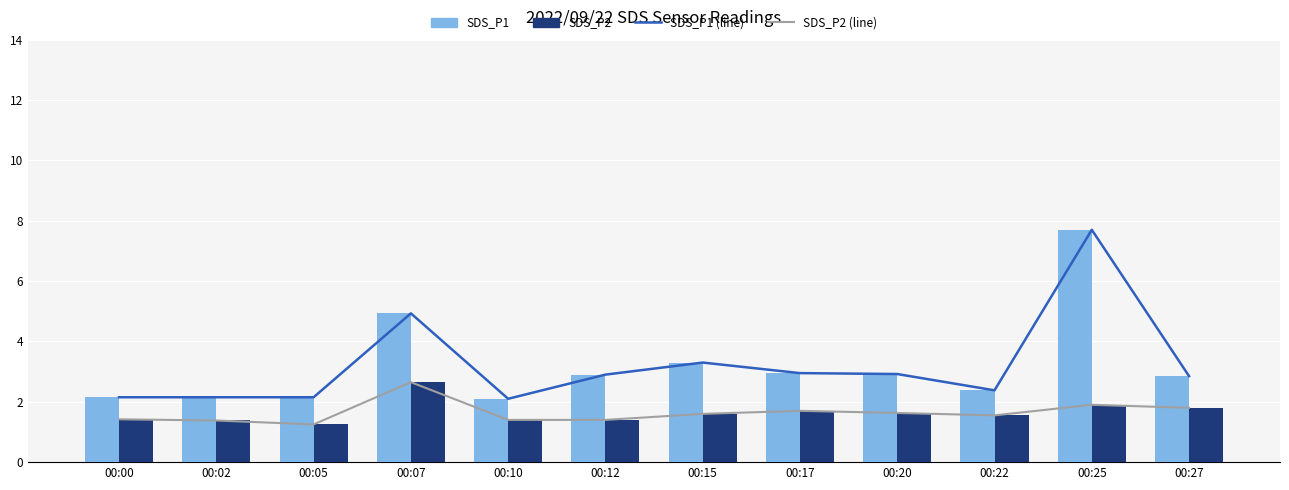

Reading left to right, transcribe all the data shown in this chart.

SDS_P1 (line): 00:00=2.1	00:02=2.1	00:05=2.1	00:07=4.9	00:10=2.1	00:12=2.9	00:15=3.3	00:17=3.0	00:20=2.9	00:22=2.4	00:25=7.7	00:27=2.9
SDS_P2 (line): 00:00=1.4	00:02=1.4	00:05=1.2	00:07=2.6	00:10=1.4	00:12=1.4	00:15=1.6	00:17=1.7	00:20=1.6	00:22=1.6	00:25=1.9	00:27=1.8
SDS_P1: 00:00=2.1	00:02=2.1	00:05=2.1	00:07=4.9	00:10=2.1	00:12=2.9	00:15=3.3	00:17=3.0	00:20=2.9	00:22=2.4	00:25=7.7	00:27=2.9
SDS_P2: 00:00=1.4	00:02=1.4	00:05=1.2	00:07=2.6	00:10=1.4	00:12=1.4	00:15=1.6	00:17=1.7	00:20=1.6	00:22=1.6	00:25=1.9	00:27=1.8